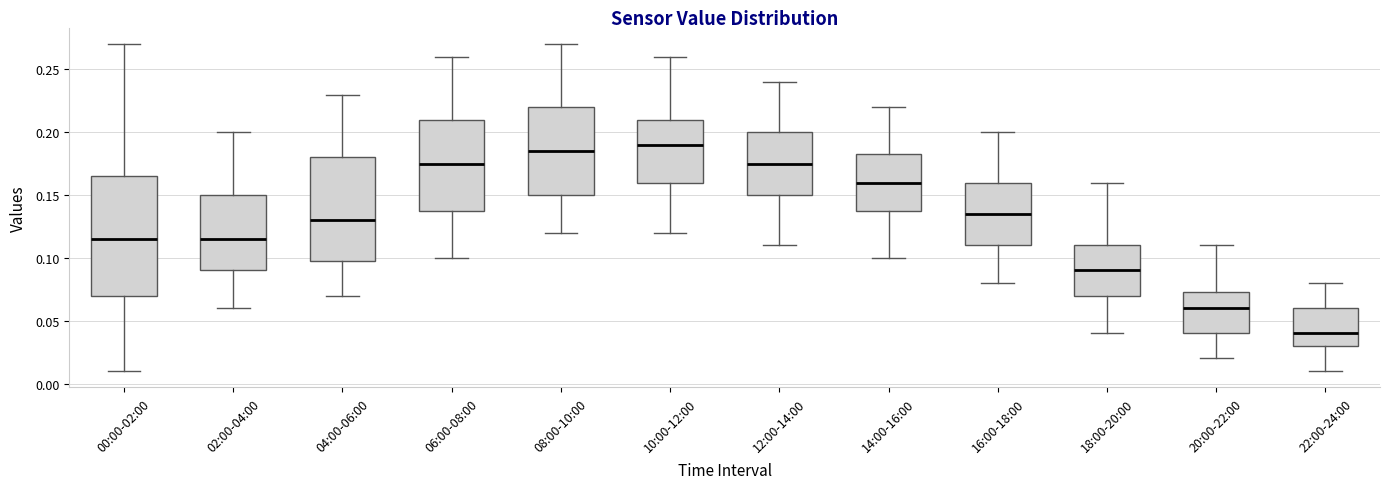

Which box is the tallest, from its lower edge to its upper edge?

00:00-02:00